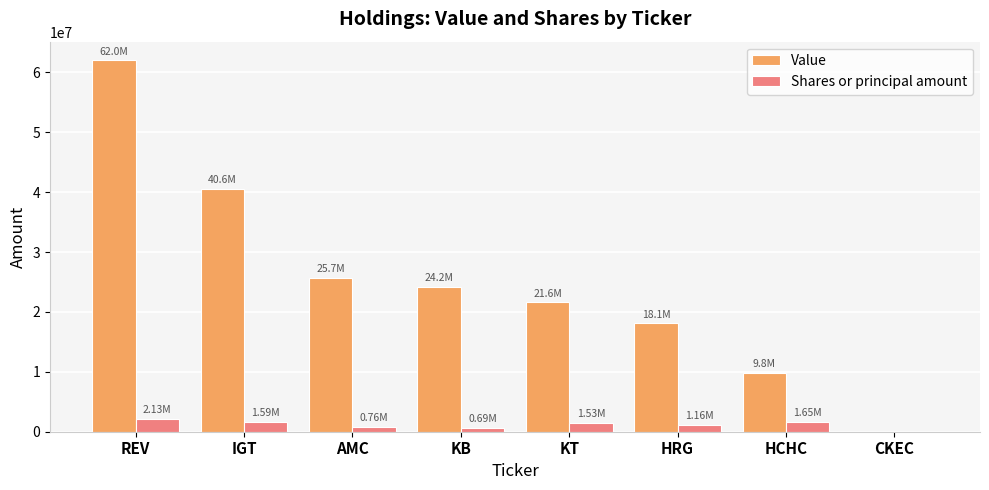

The Shares or principal amount series shows 1590258 at IGT. True or false?

True